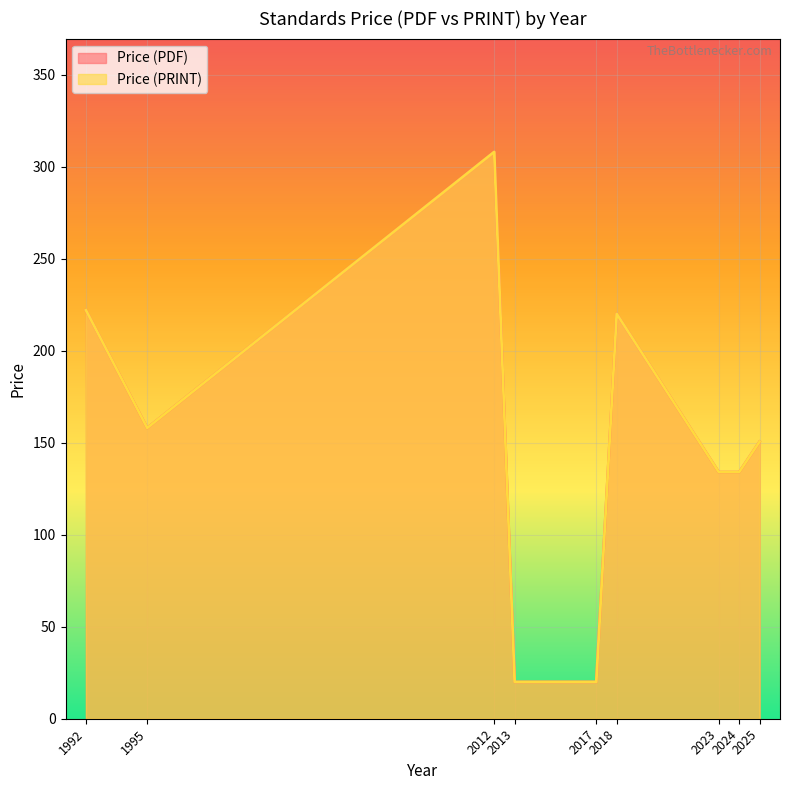

Between 2025 and 2018, which is larger?

2018